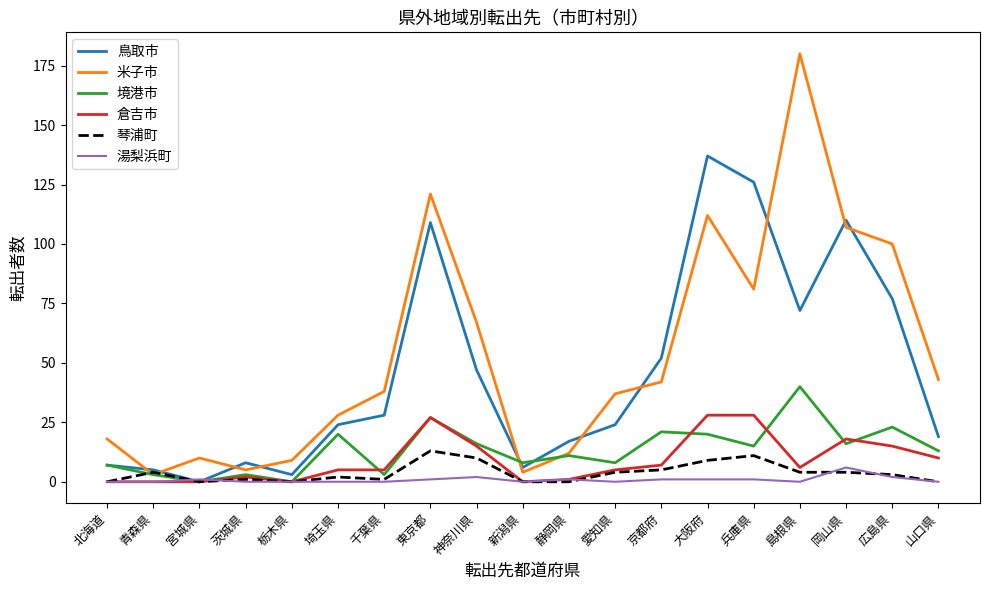

What is the difference between the 倉吉市 values at 広島県 and 山口県?

5